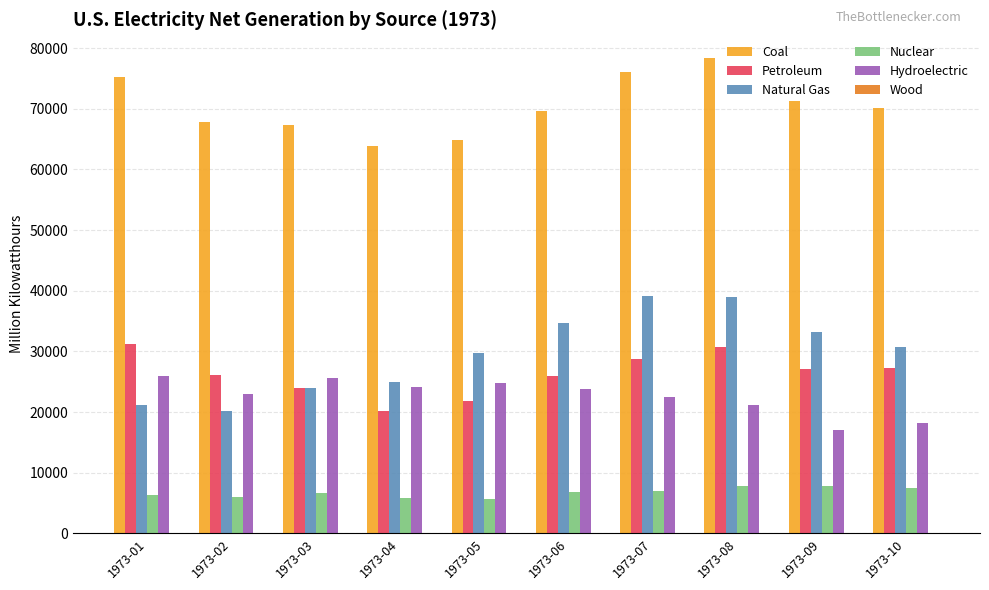

How many data points in Hydroelectric are above 23752?

5